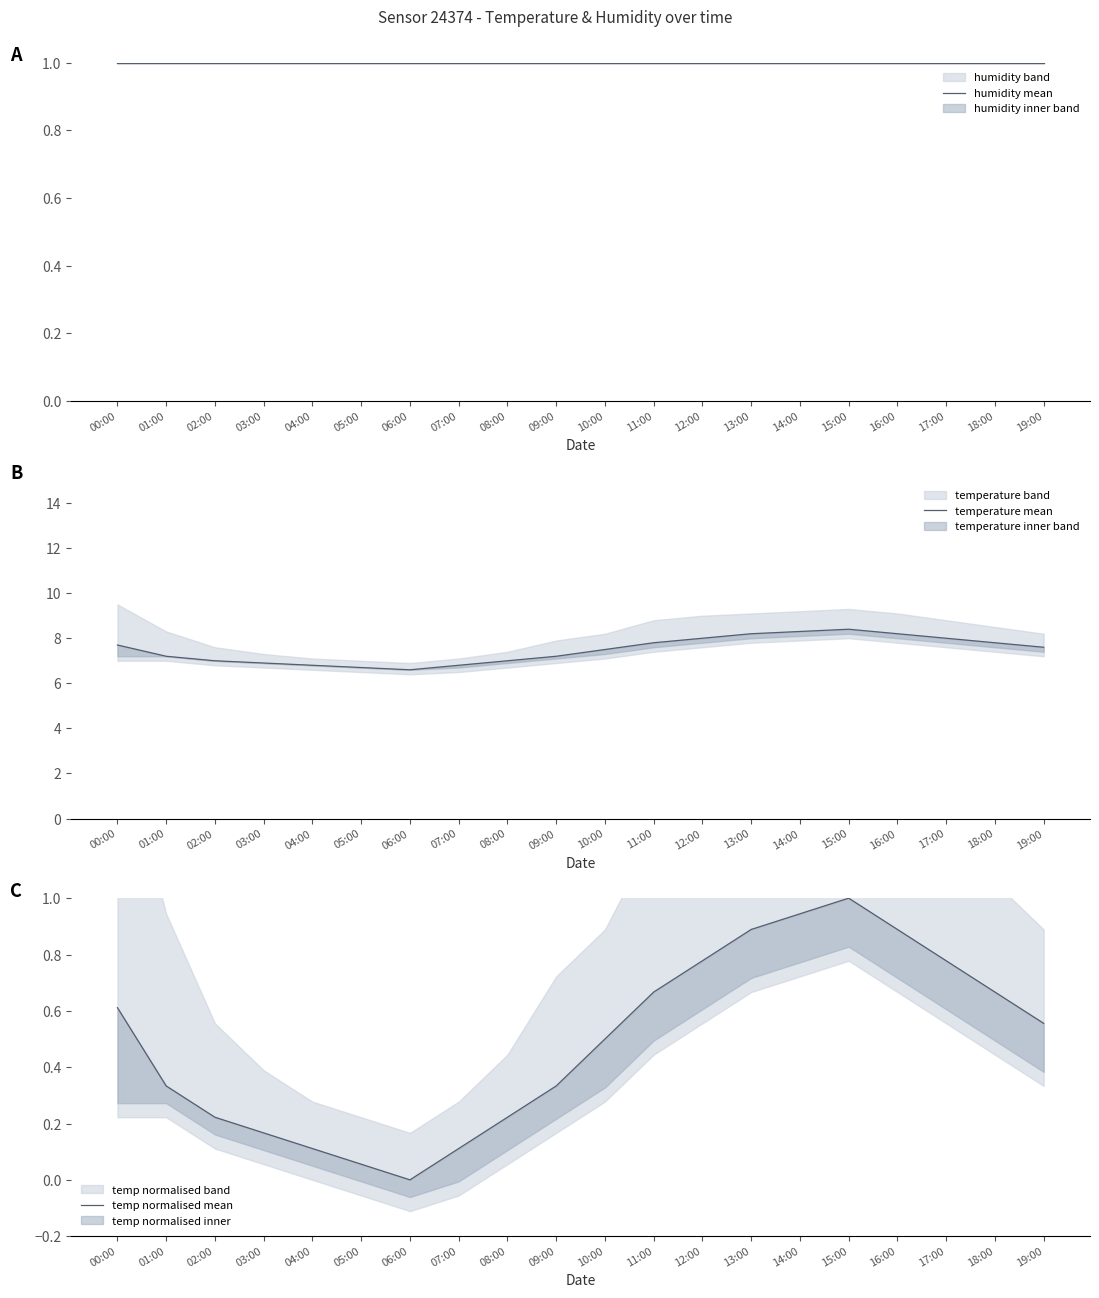

True or false: humidity mean has more than 2 interior local peaks.

False